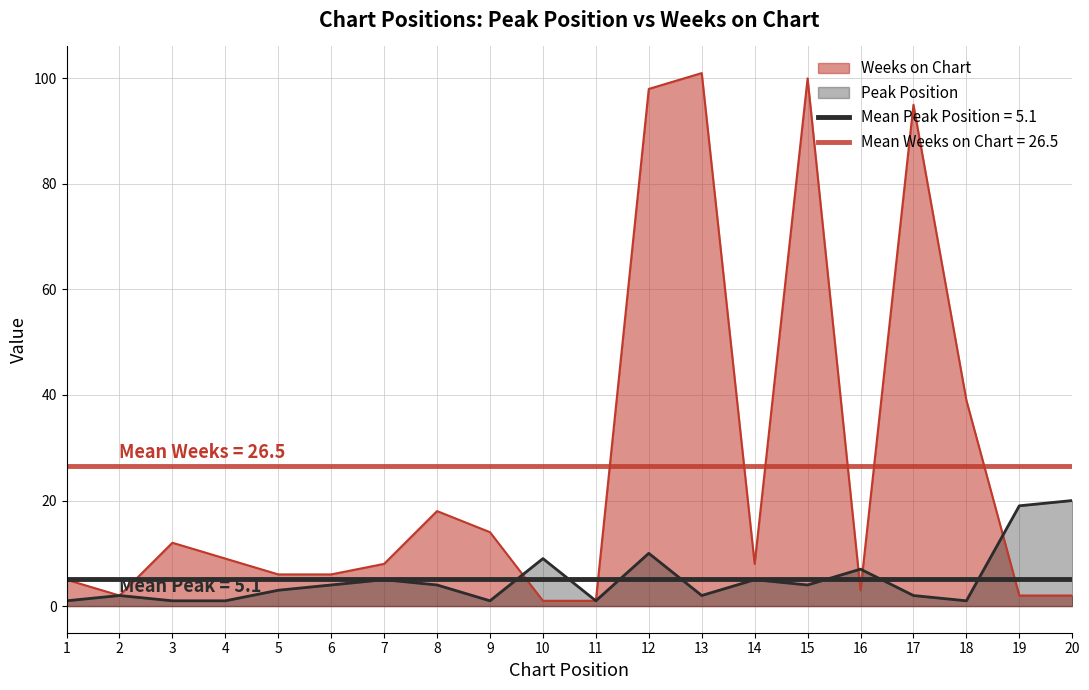

What is the difference between the maximum and minimum values in the Peak Position series?

19